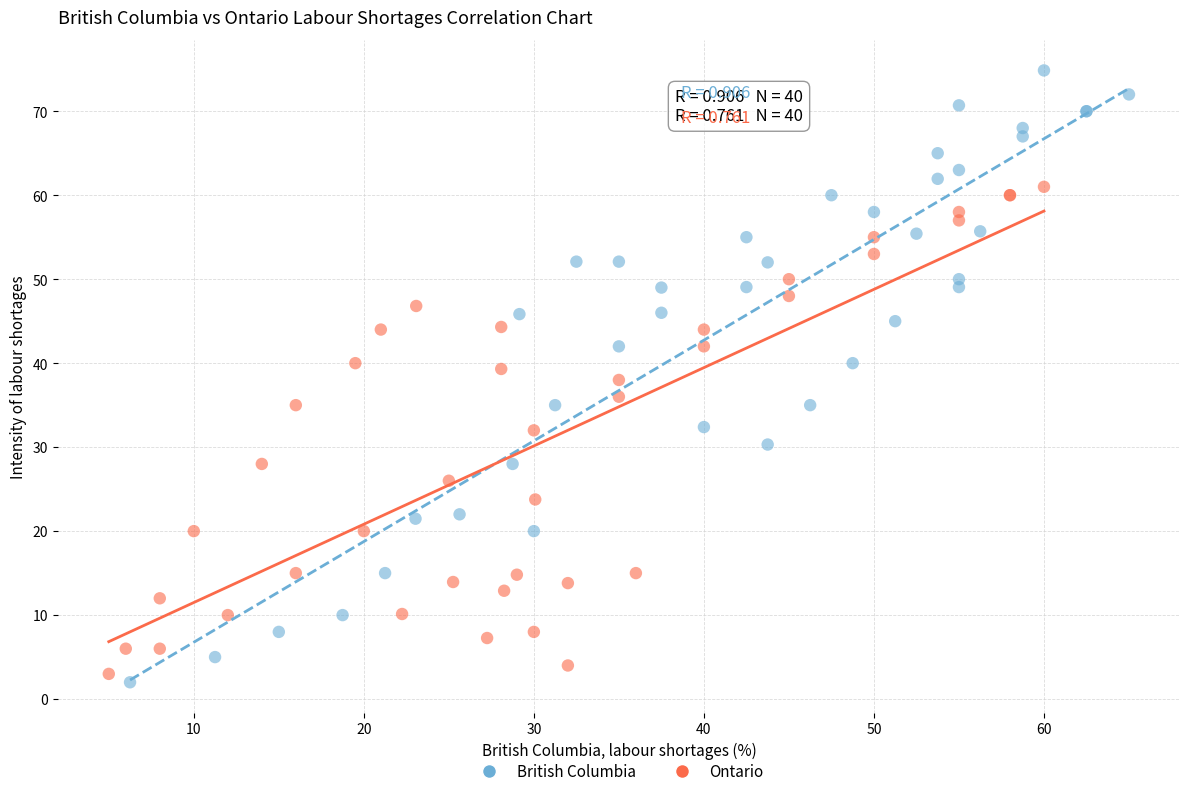

Which series reaches the maximum Y coordinate?

British Columbia